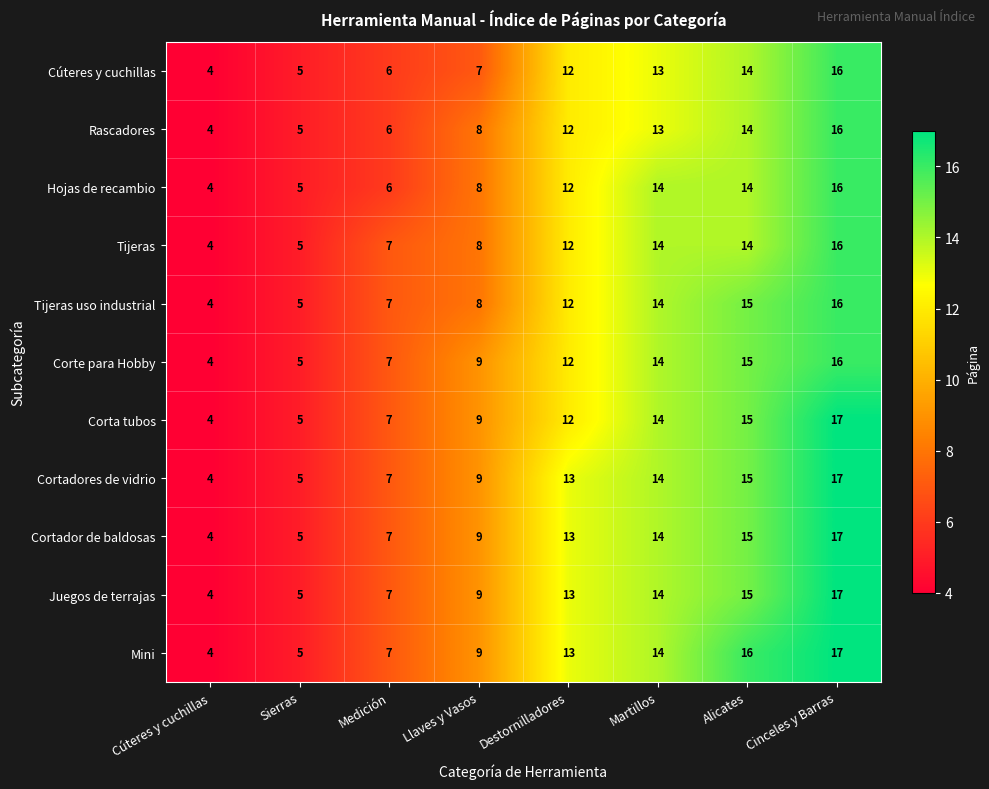

Rank the categories by Rascadores value from lowest to highest.

Cúteres y cuchillas, Sierras, Medición, Llaves y Vasos, Destornilladores, Martillos, Alicates, Cinceles y Barras